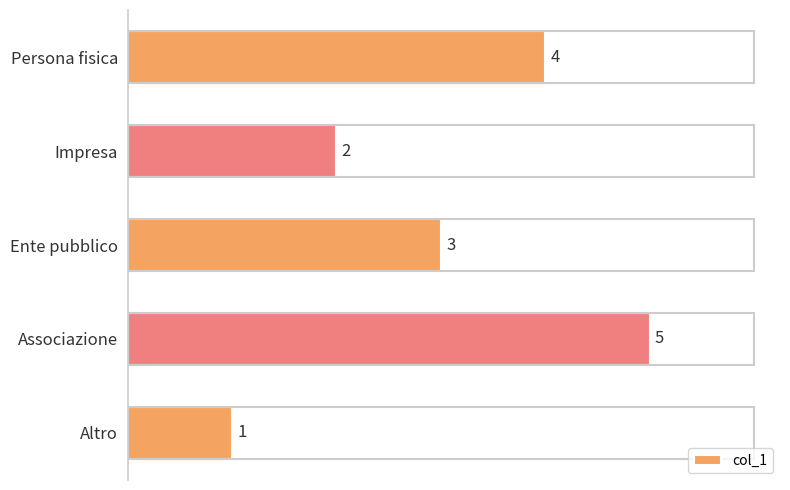

How many data points are less than 3?

2